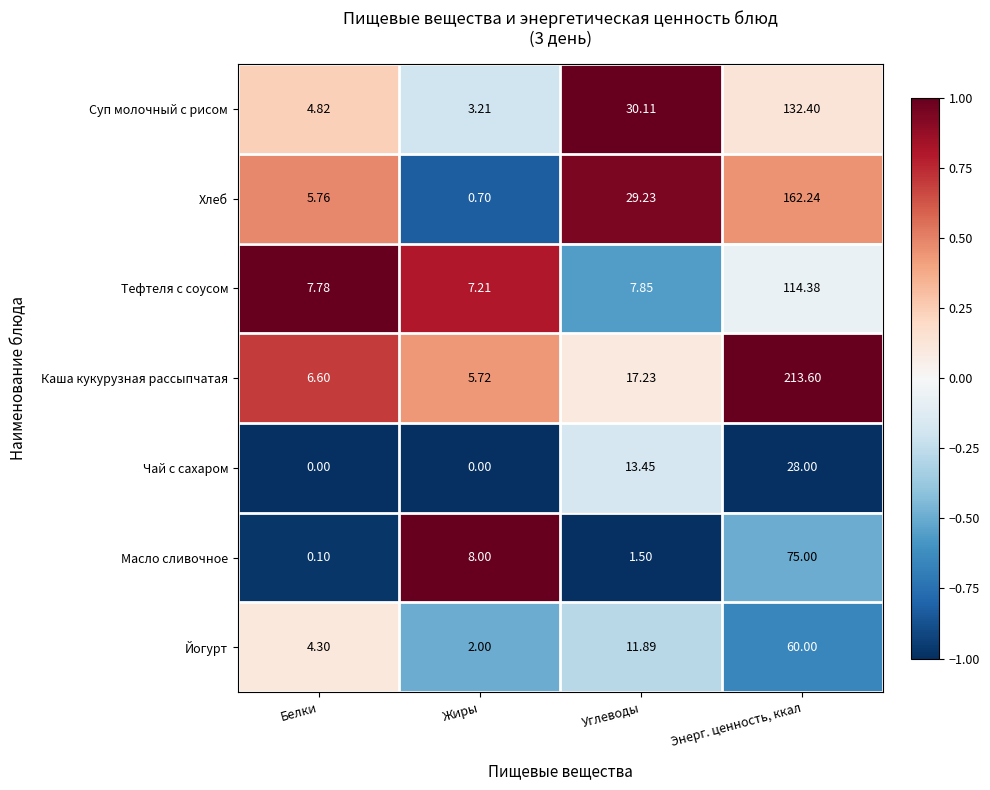

What is the maximum value shown in the chart?

213.6